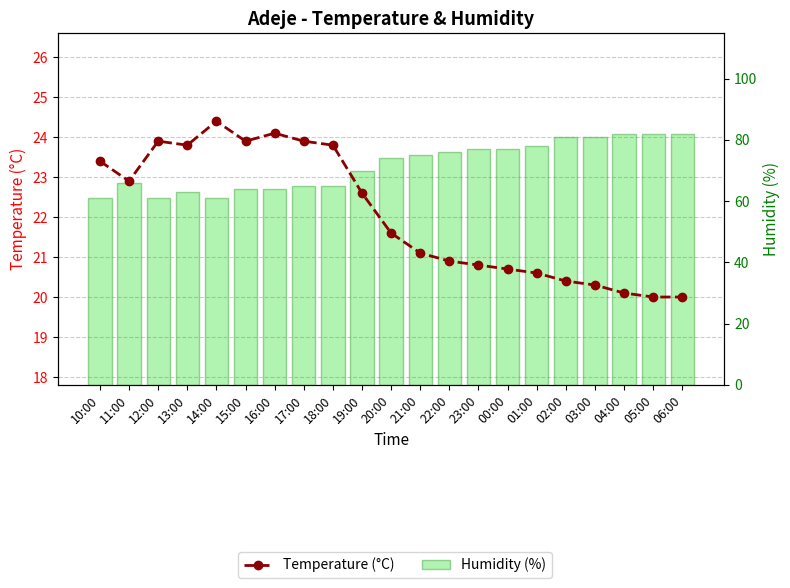

What is the difference between the maximum and second lowest values in the Temperature (°C) series?

4.4